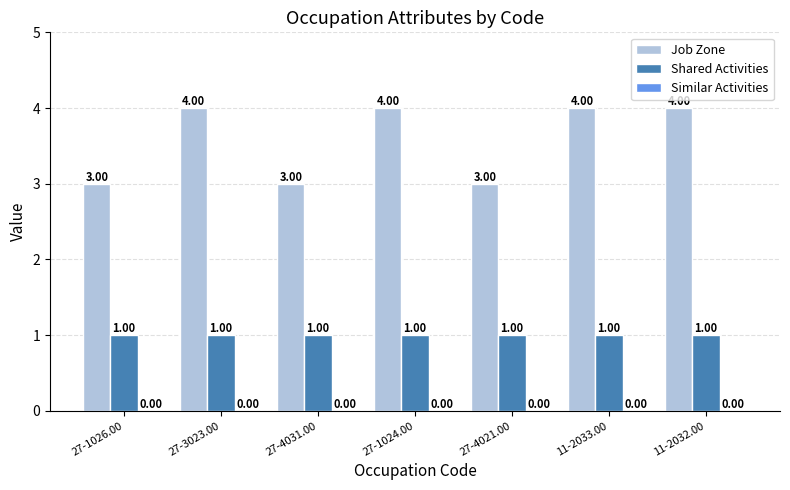

What is the difference between the maximum and second lowest values in the Job Zone series?

1